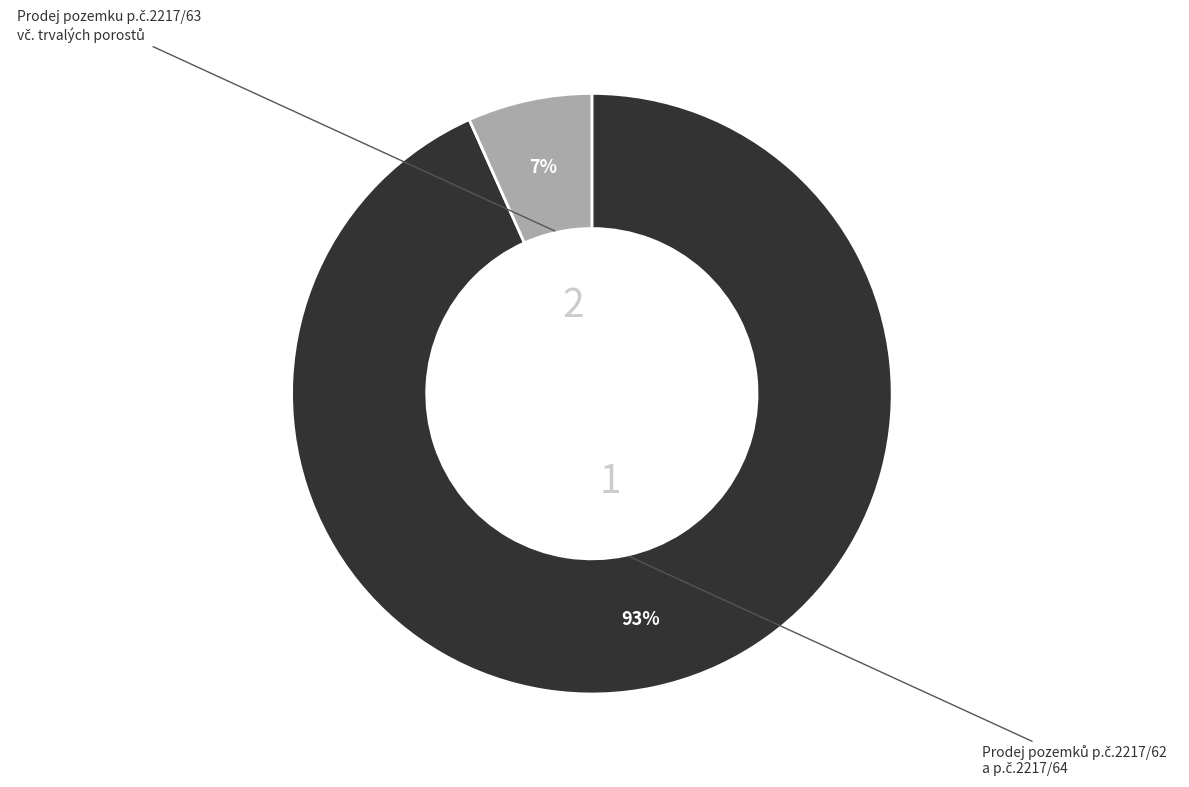

How many slices are in this pie chart?

2